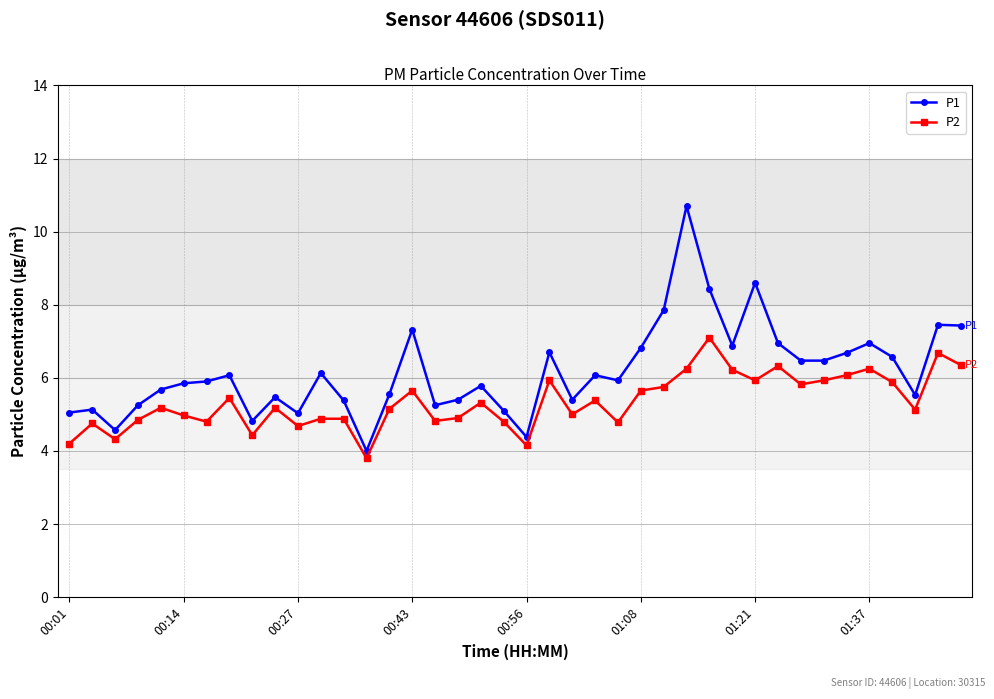

Count the number of data series in this chart.

2